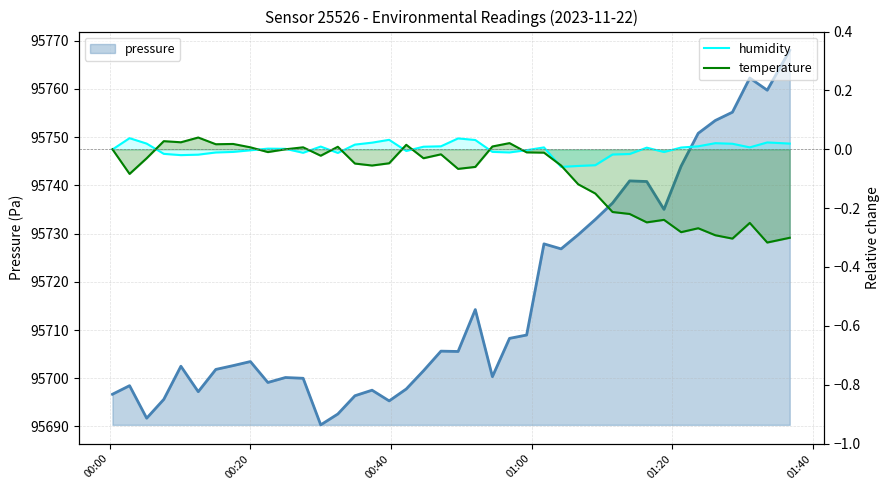

Where is humidity nearest to the value 0?

00:00